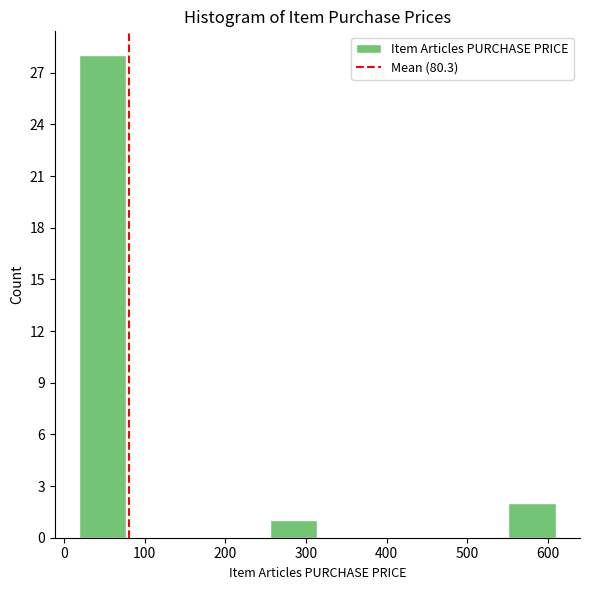

What is the height of the bar covering 20 to 80 on the x-axis? Neither the bar edges nor the heights are printed on the chart, so give them approximately, as read against the axes.

28